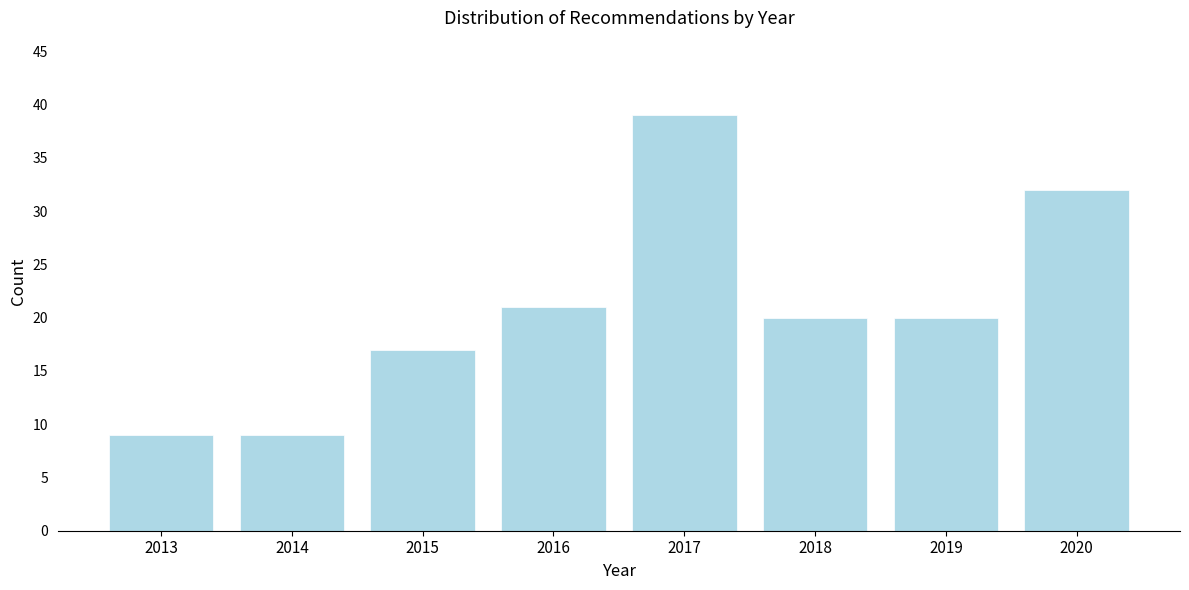

Reading right to left, transcribe all the data shown in this chart.

32	20	20	39	21	17	9	9